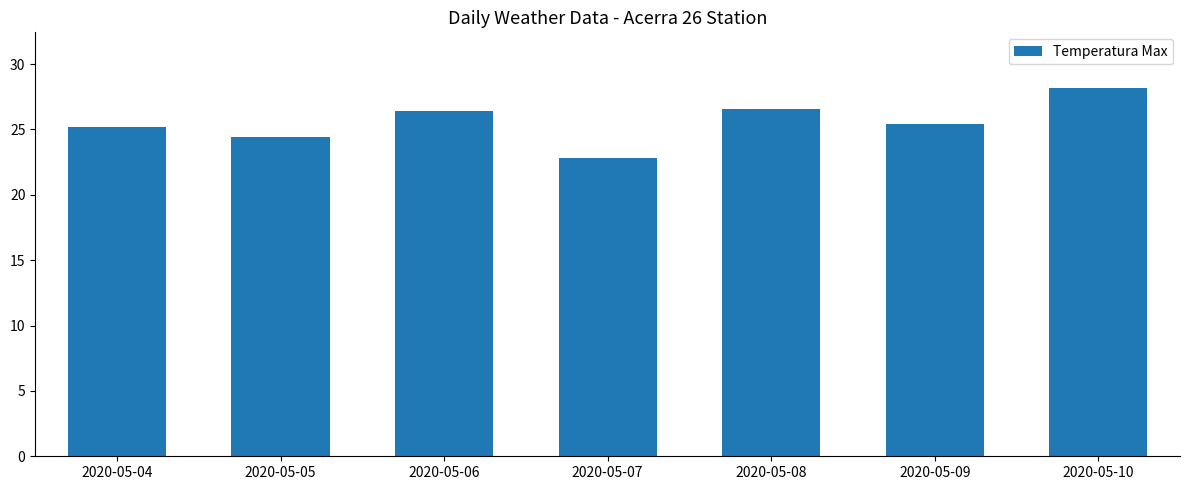

What is the average value?

25.6